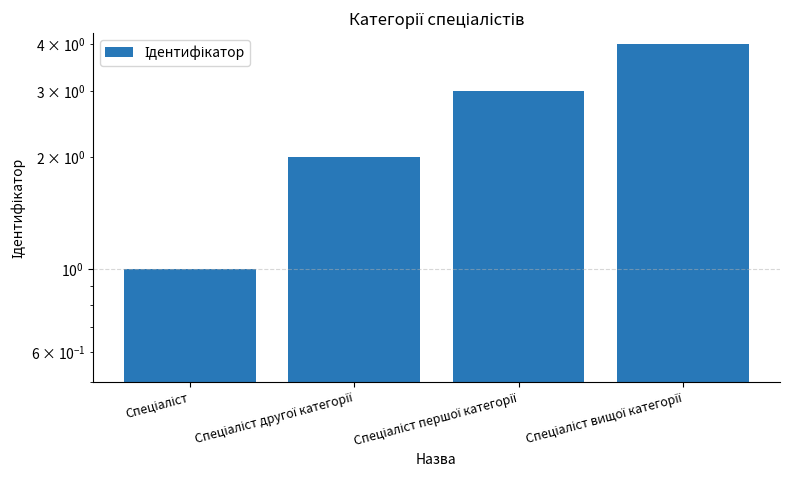

What is the label of the 1st bar from the left?

Спеціаліст